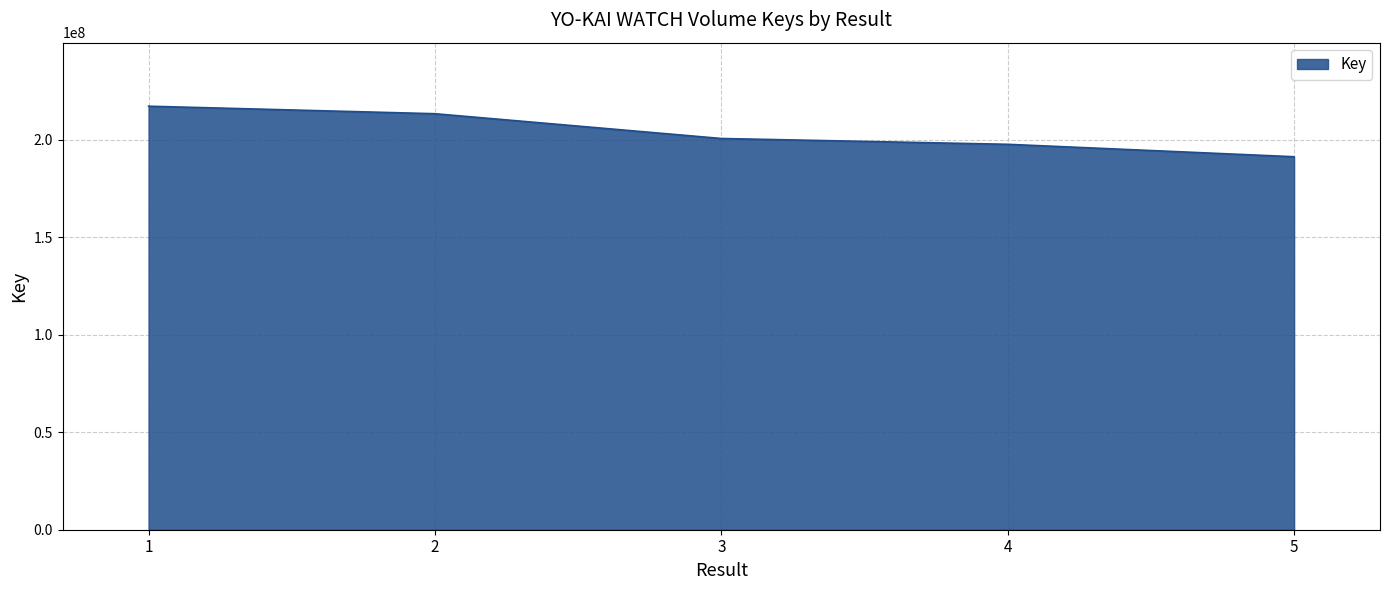

What is the ratio of the value at 1 to the value at 5?

1.1